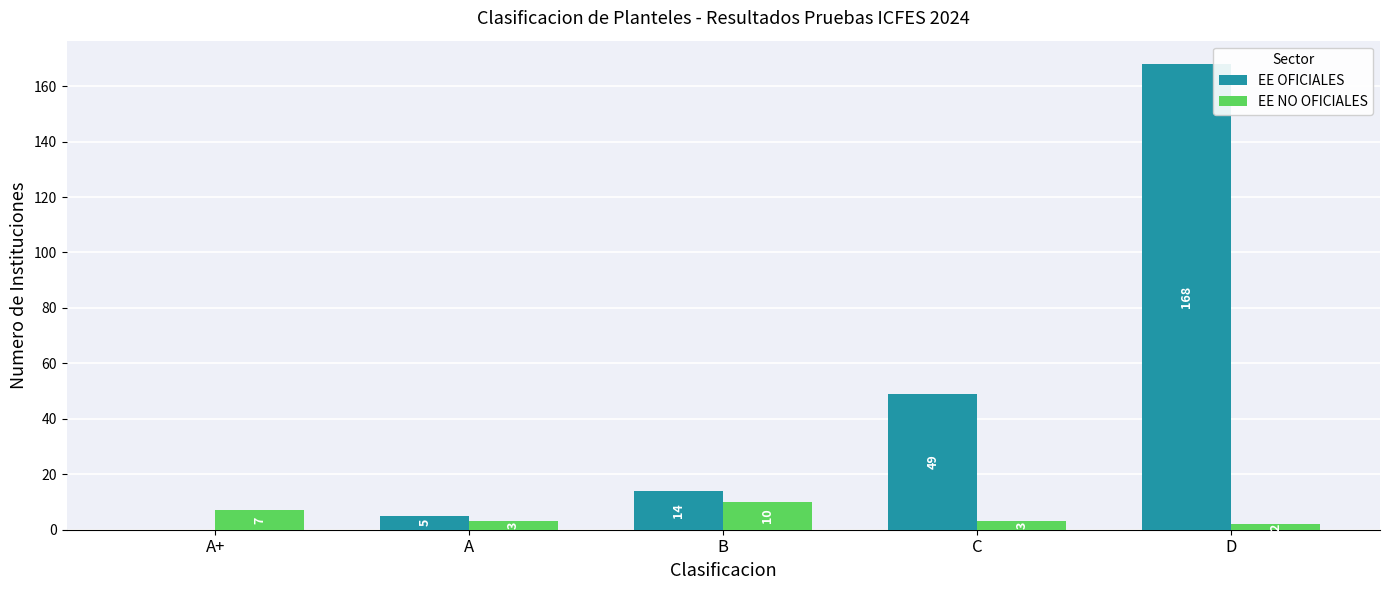

Which series changed the most between C and D?

EE OFICIALES